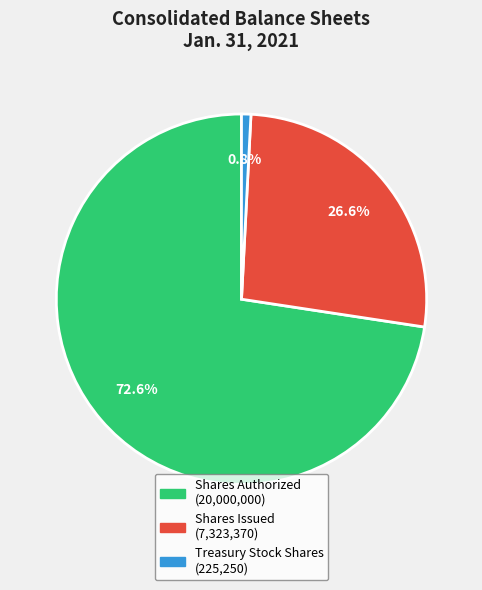

Is there any slice that represents more than half of the pie?

Yes